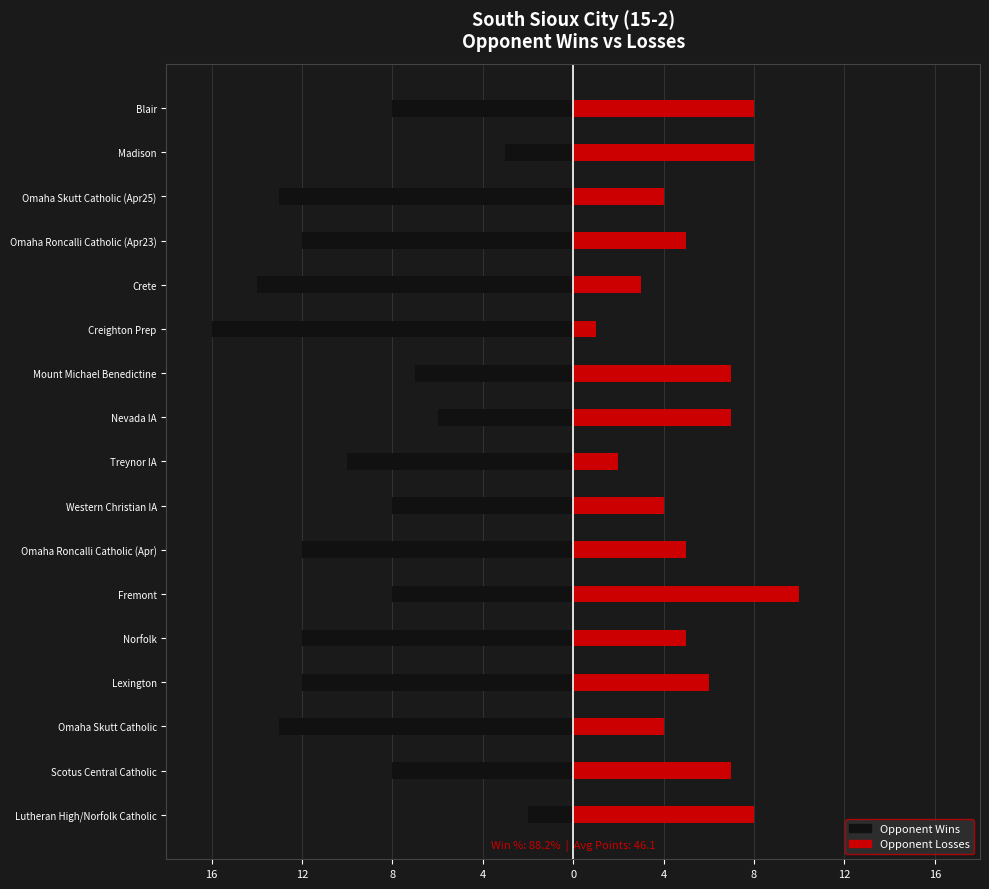

What is the value of the Opponent Losses bar at the 4th from the left?

6